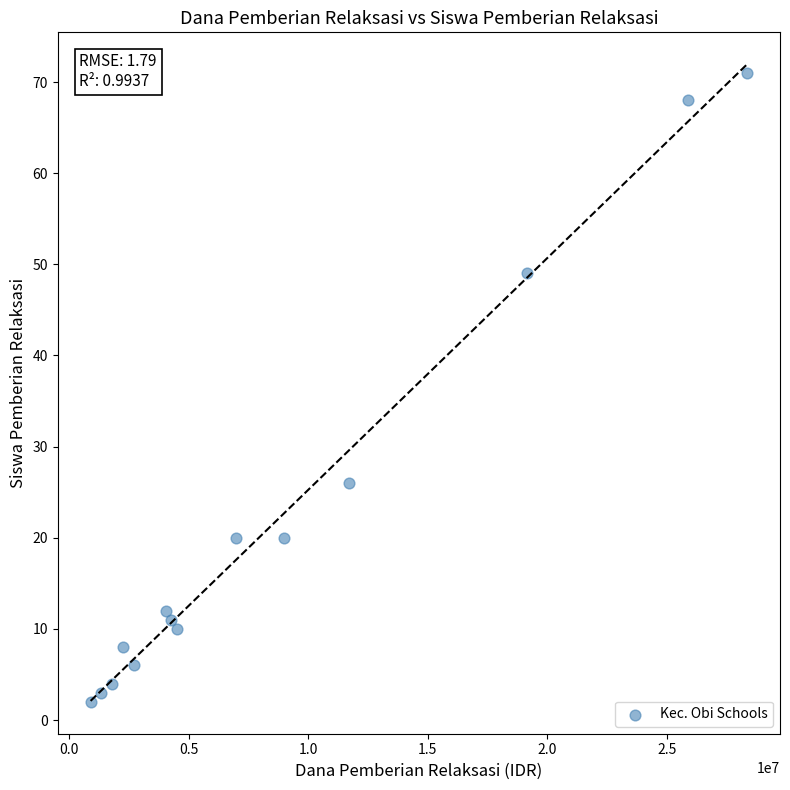

What Y value in the scatter plot is closest to 36?

26